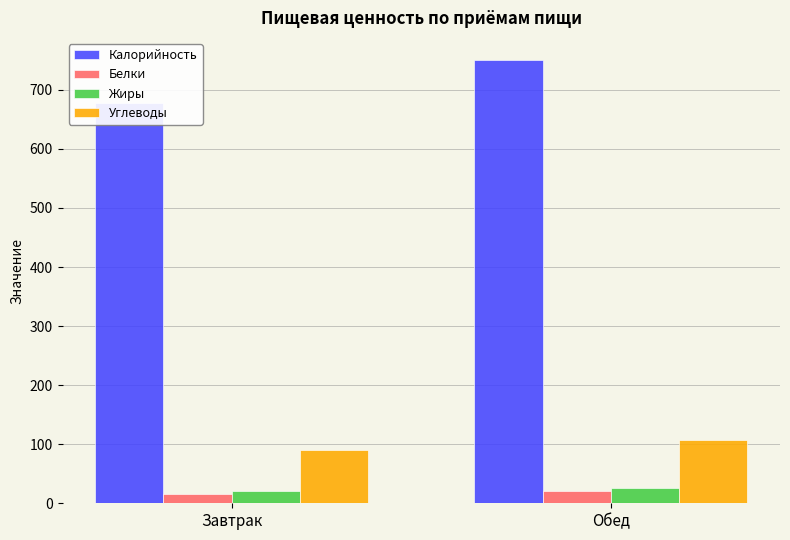

Which series has the largest total across all categories?

Калорийность